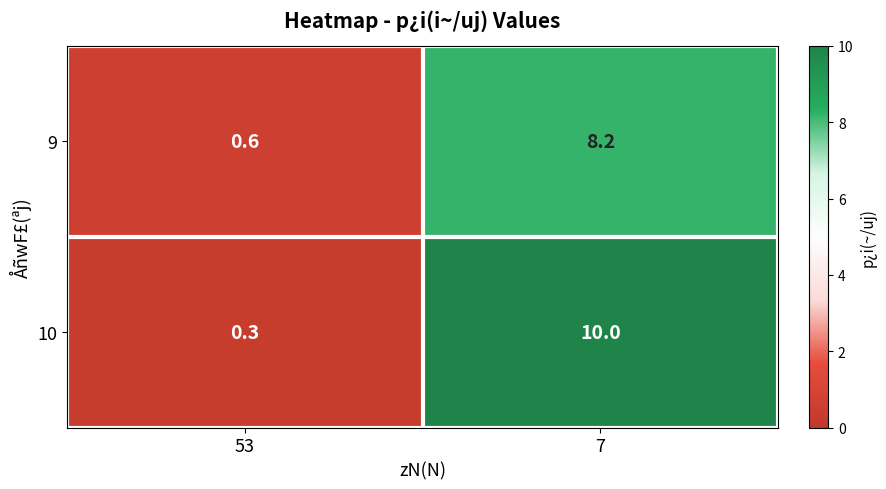

What is the spread (max minus min) of values at 7?

1.8